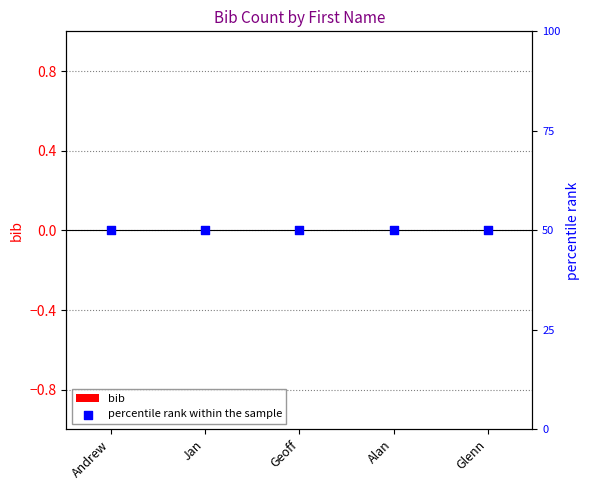

What are all the series names shown in the legend?

bib, percentile rank within the sample